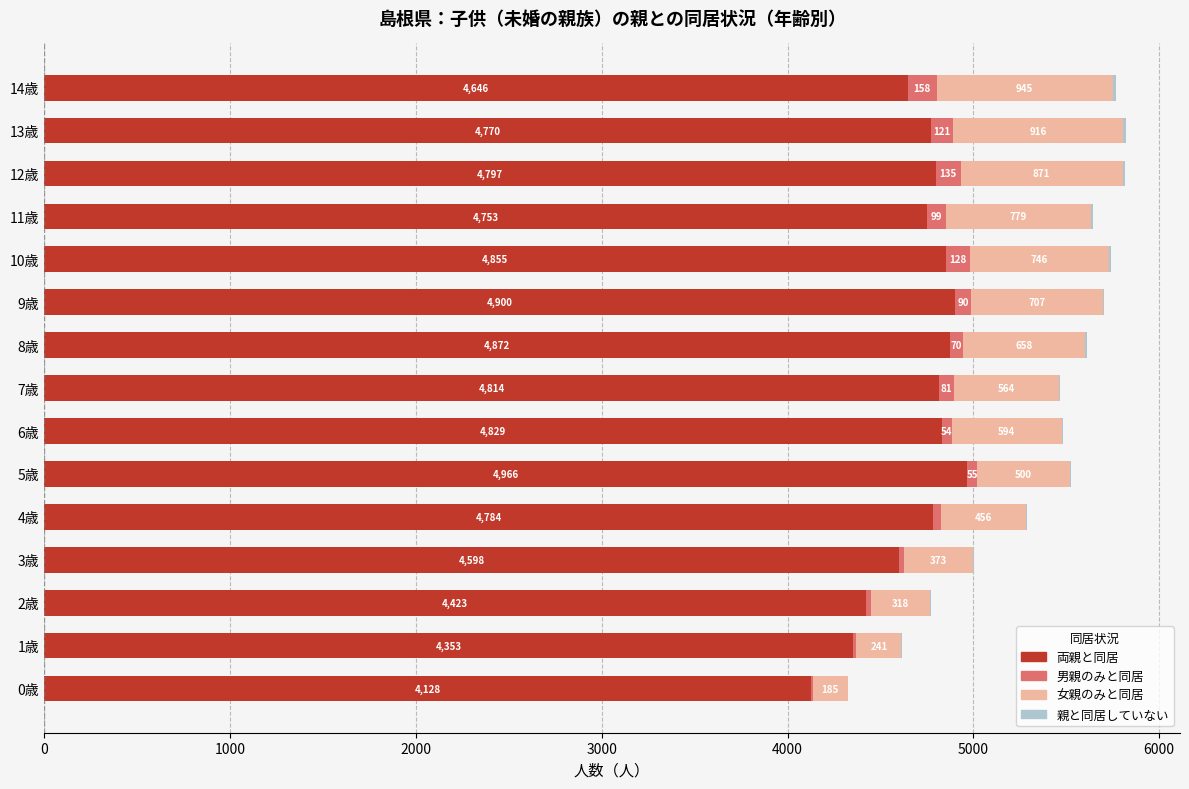

Which category has the highest value in the 両親と同居 series?

5歳